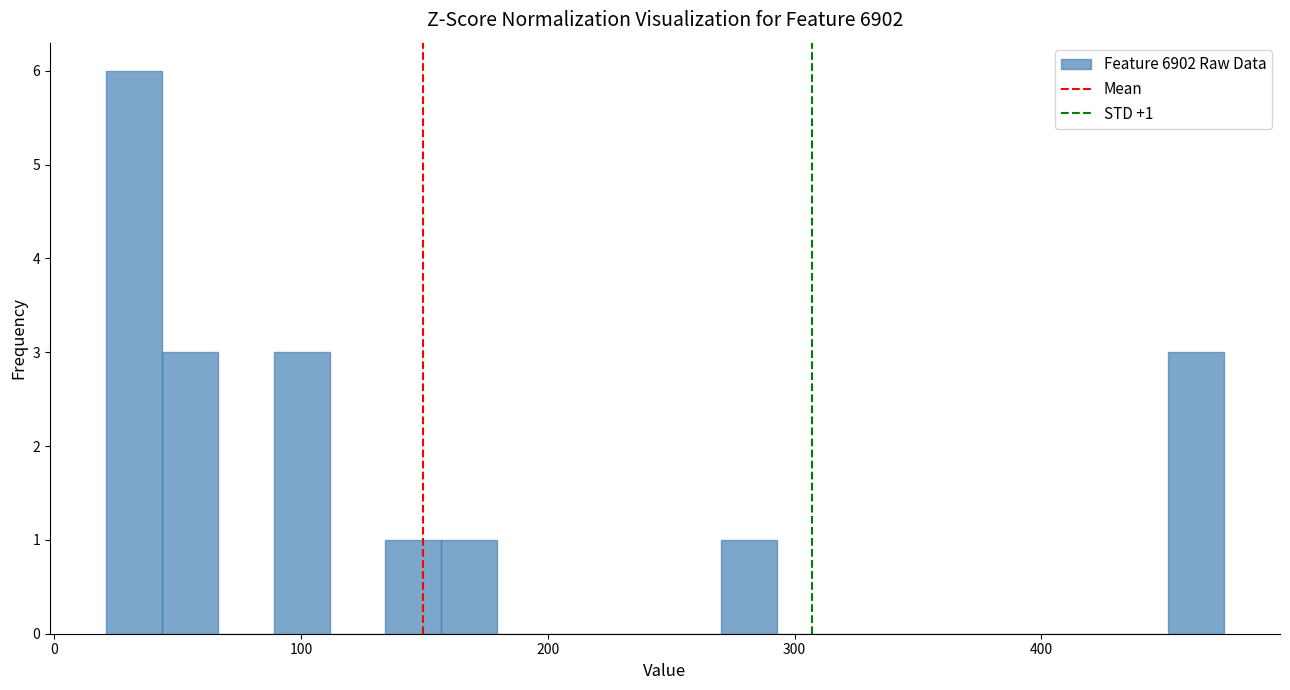

Around what value on the x-axis is the tallest bar? Give the approximate position of its centre, as read against the axis.

30